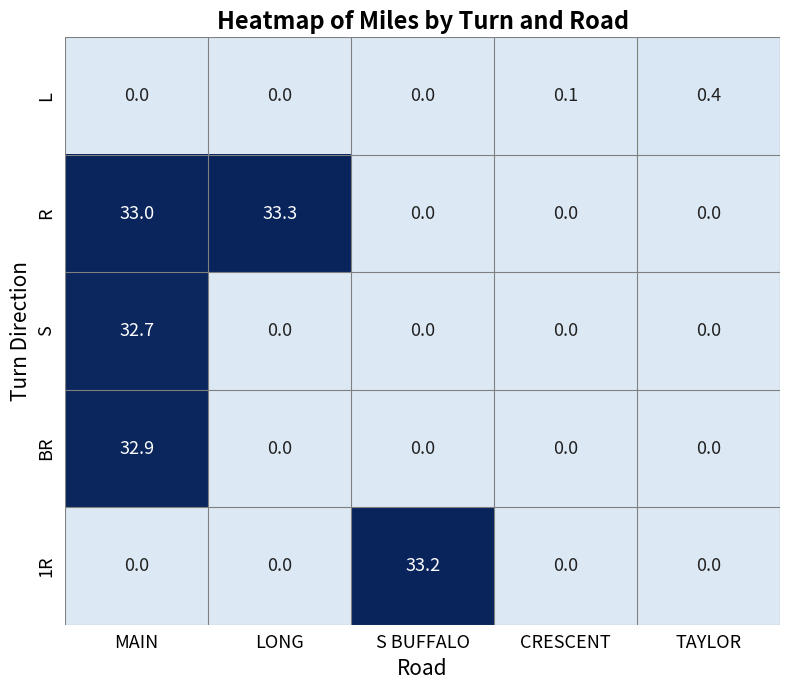

Between S BUFFALO and TAYLOR, which series saw the biggest shift?

1R